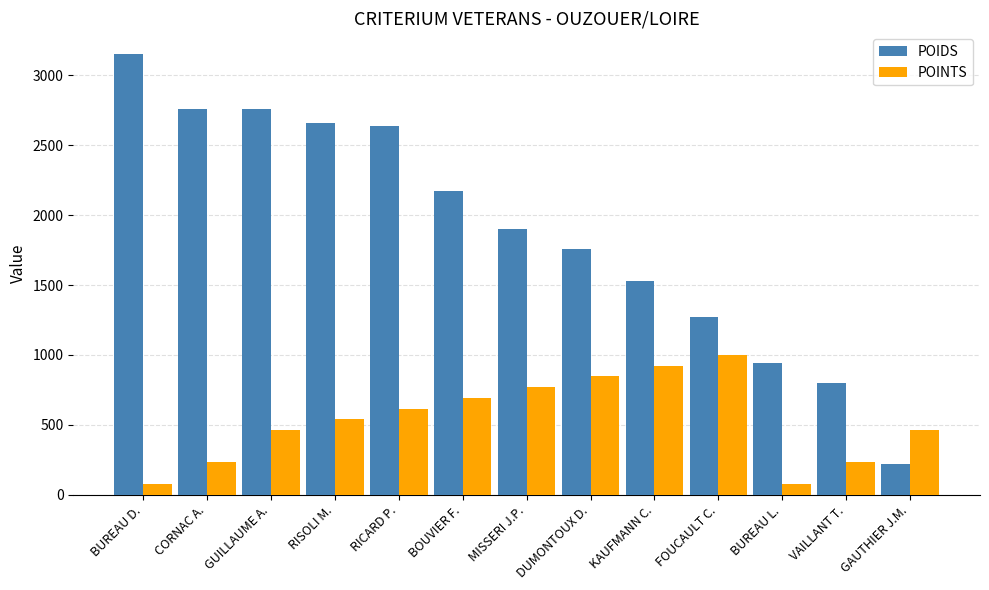

What are all the series names shown in the legend?

POIDS, POINTS